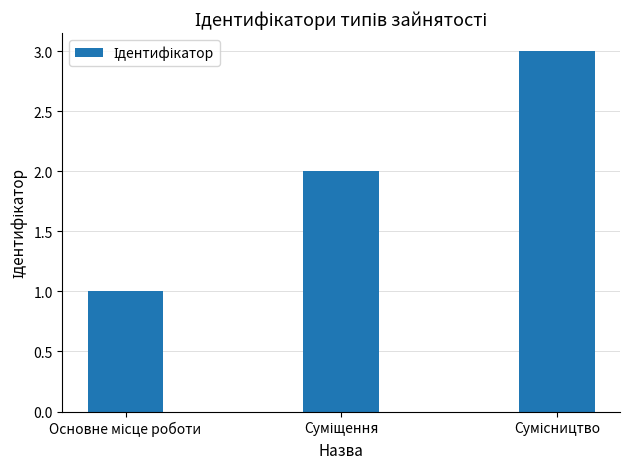

What is the maximum value shown in the chart?

3